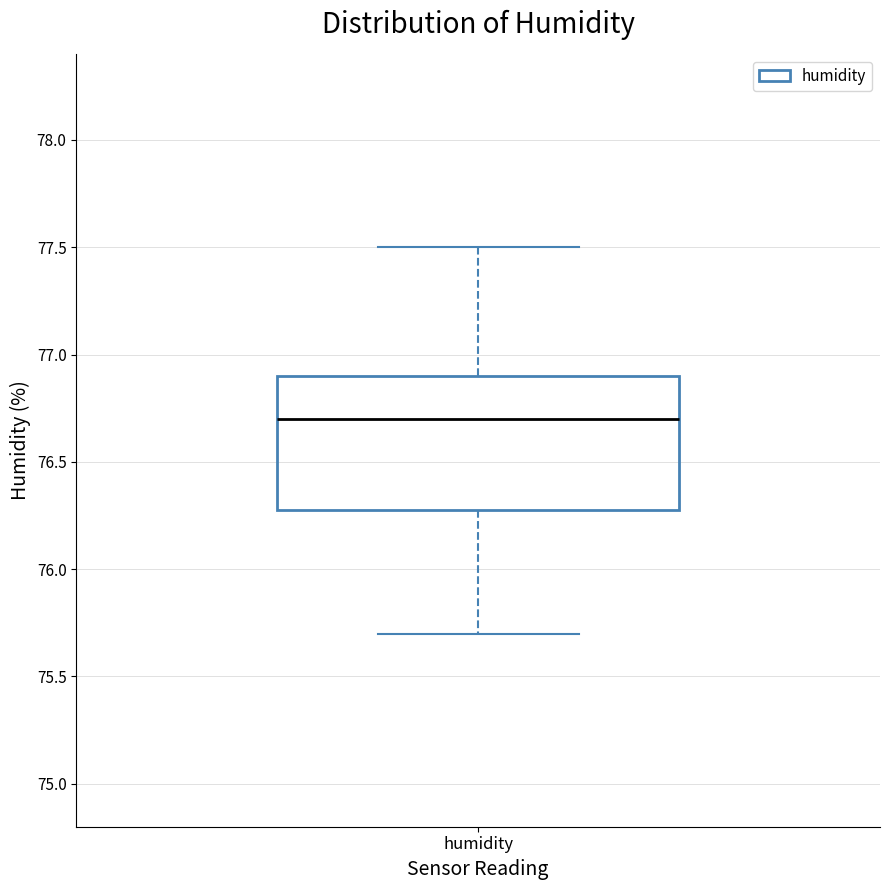

Transcribe this box plot: give where the median line is, the range the box spans, and where the two whiskers end, as read against the y-axis. The values are not printed on the chart, so give them approximately, as read against the axis.

median 76.7, box 76.3 to 76.9, whiskers 75.7 to 77.5